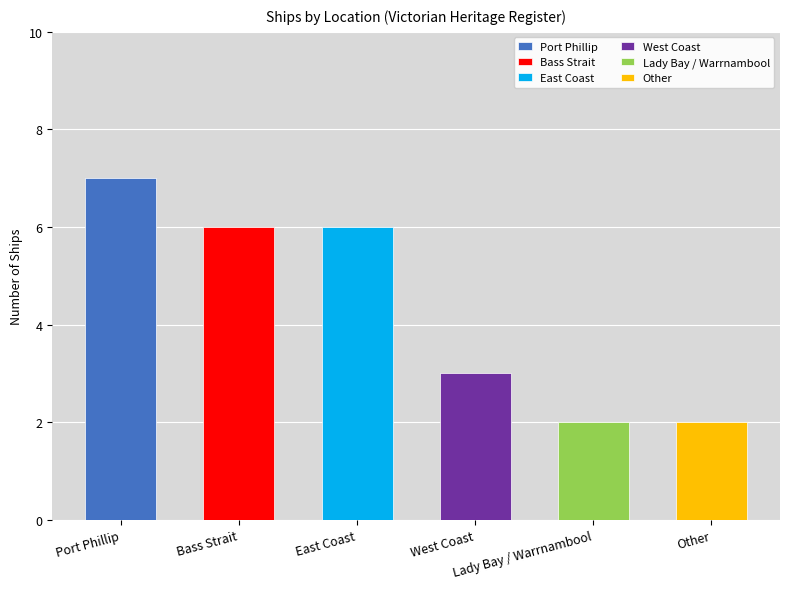

Approximately how many times larger is the value at Lady Bay / Warrnambool compared to East Coast?

0.3